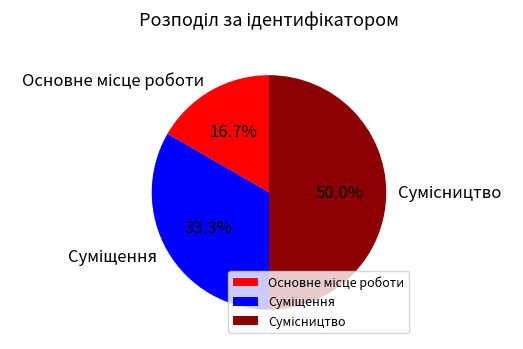

Which category has the biggest portion of the pie?

Сумісництво